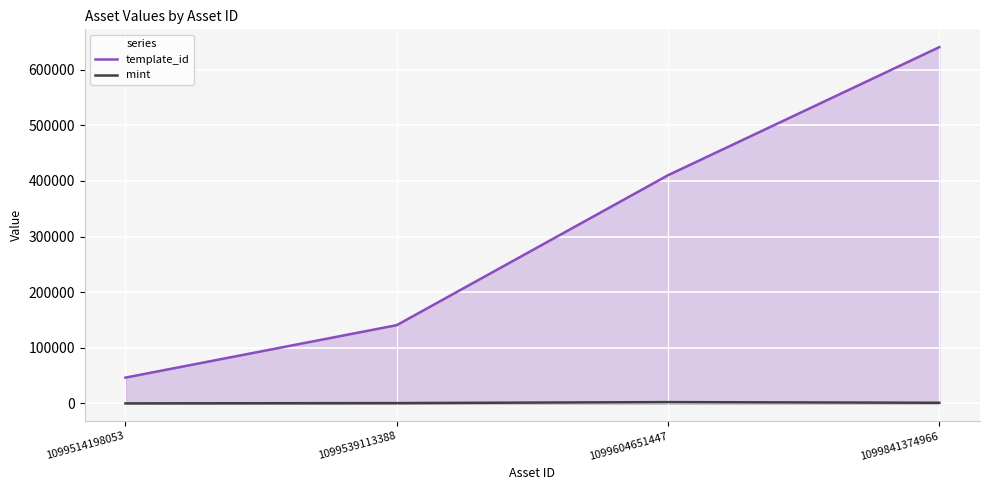

Which series has the largest range (max minus min)?

template_id